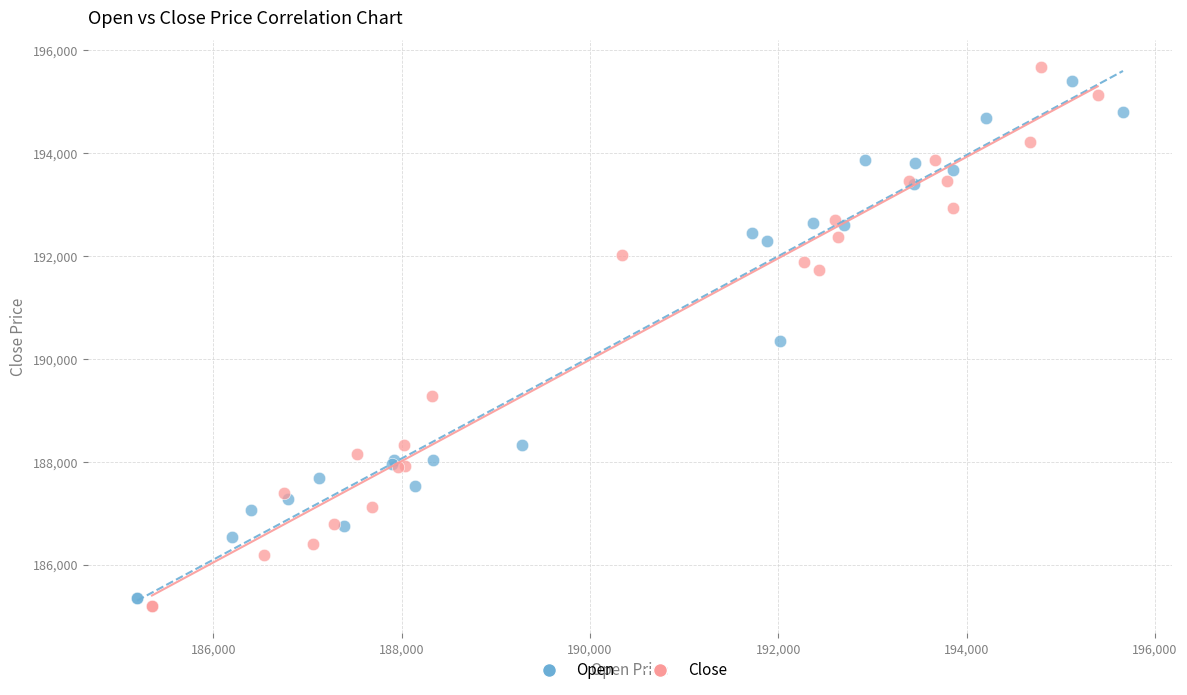

What are all the series names shown in the legend?

Open, Close